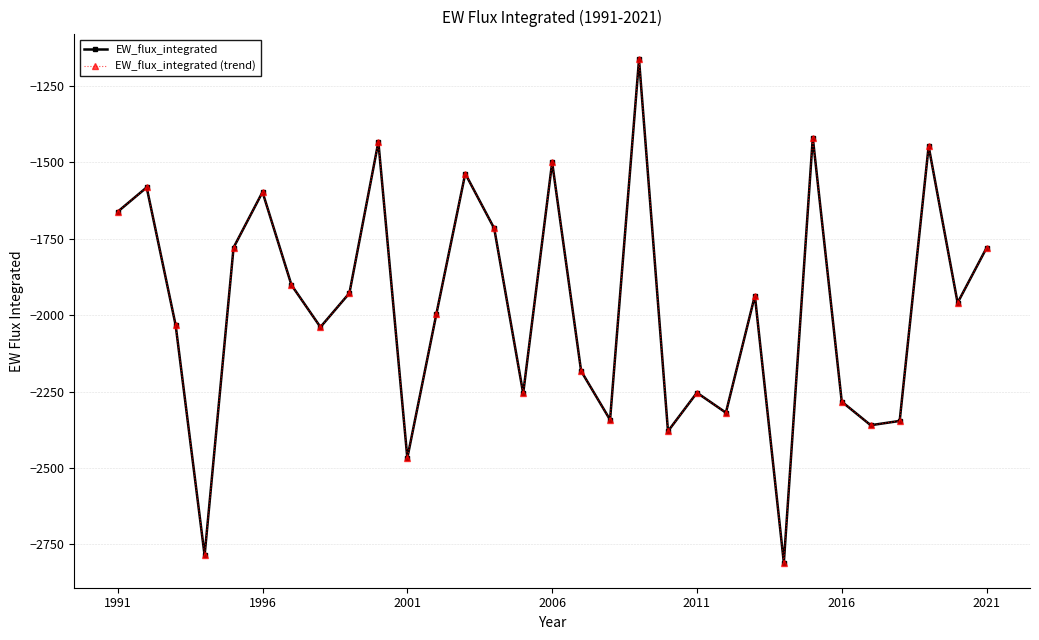

Which series has the largest total across all categories?

EW_flux_integrated